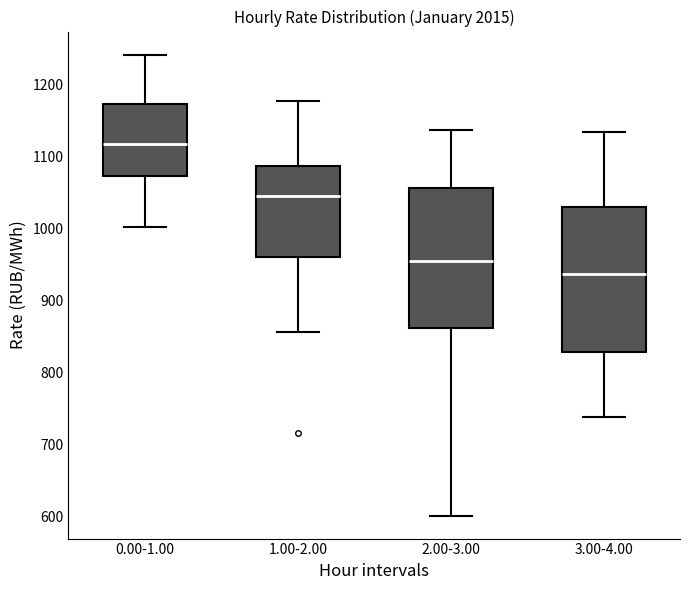

Which box has the highest median line?

0.00-1.00